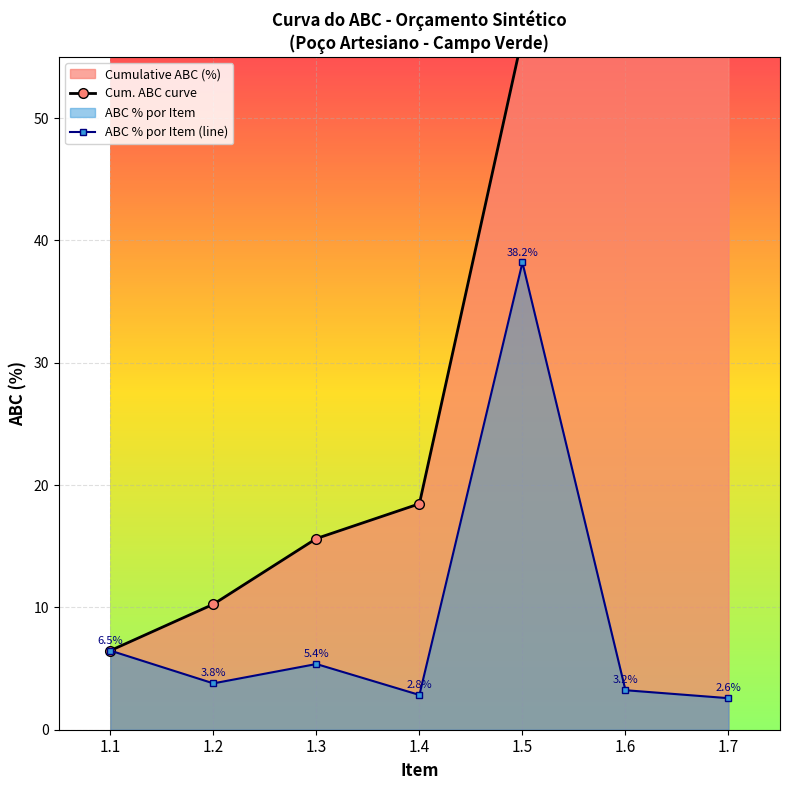

What is the greatest value displayed?

62.5